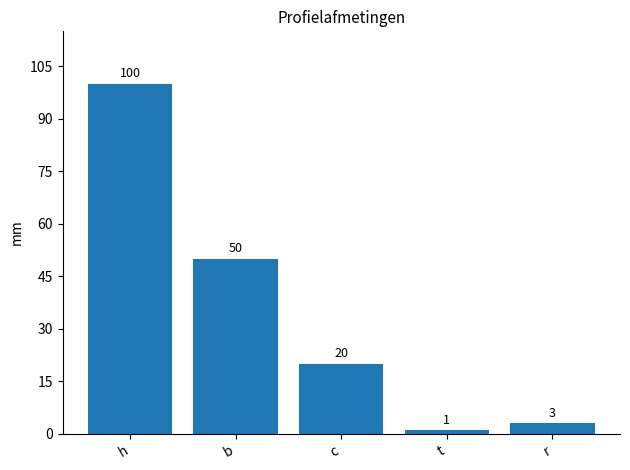

Read the value at t.

1